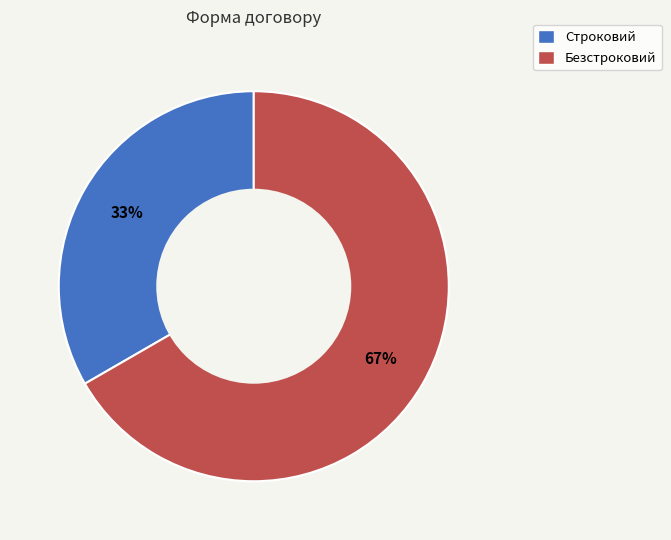

Does any single category account for the majority?

Yes